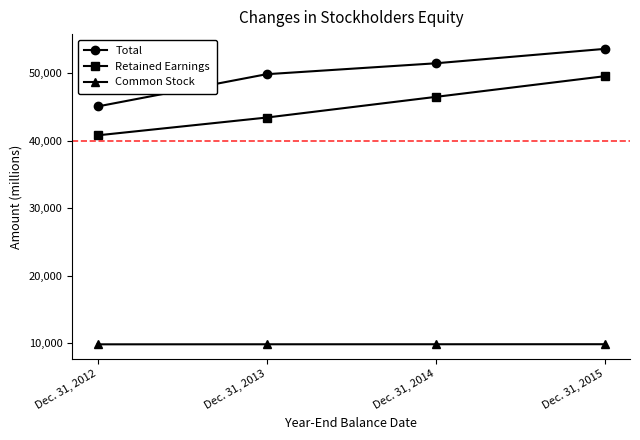

Read the Common Stock value at Dec. 31, 2014.

9859